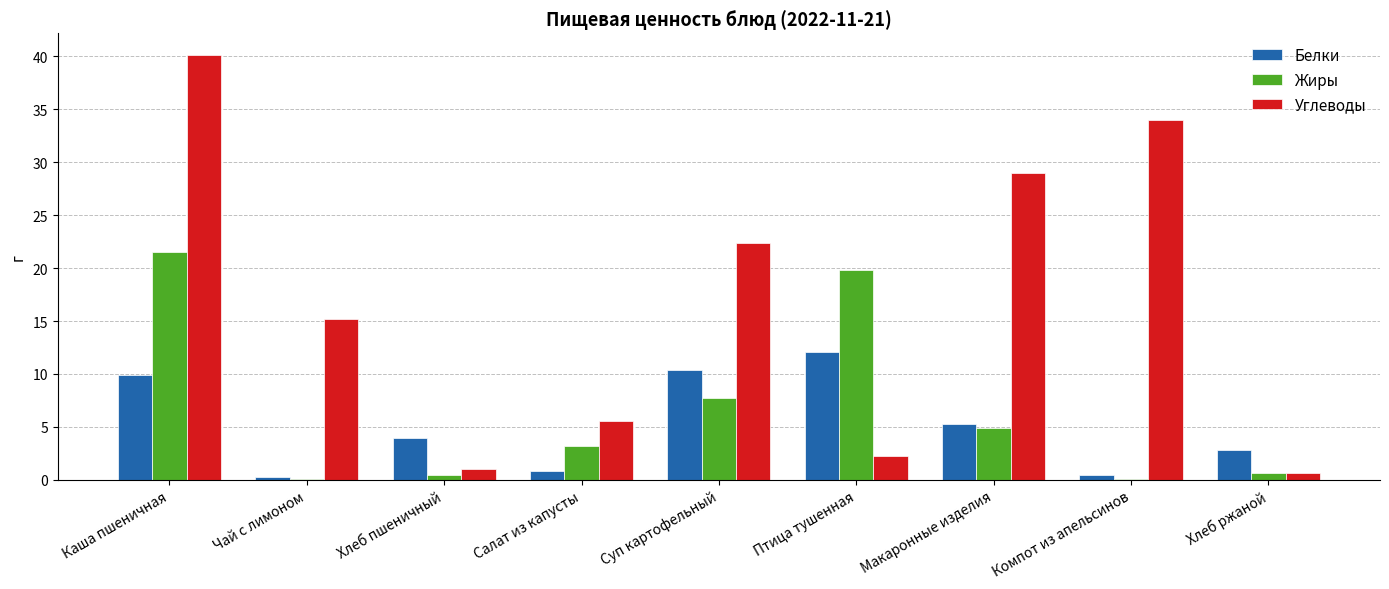

Which series has the largest total across all categories?

Углеводы